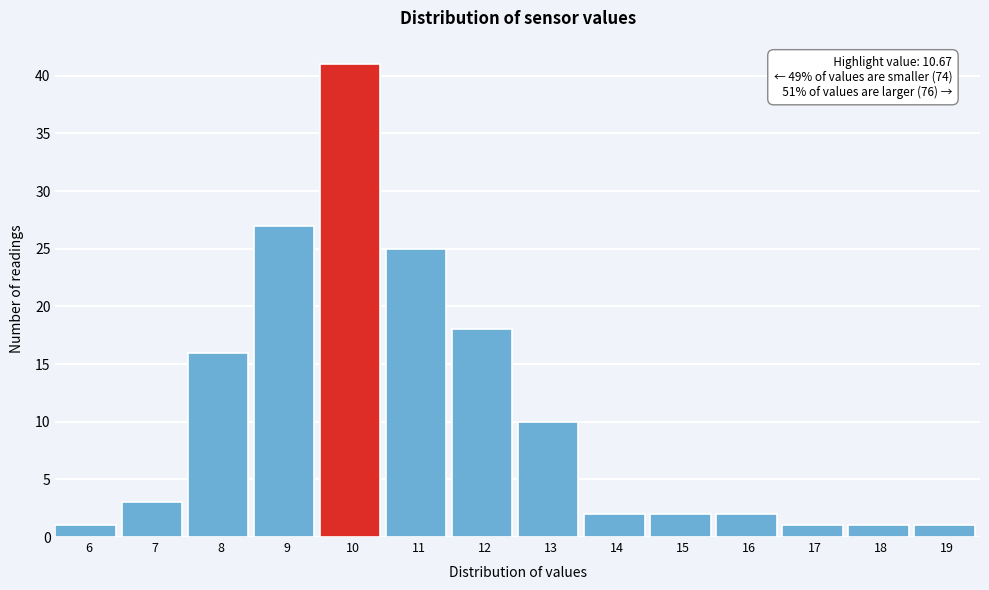

Reading left to right, transcribe all the data shown in this chart.

1	3	16	27	41	25	18	10	2	2	2	1	1	1